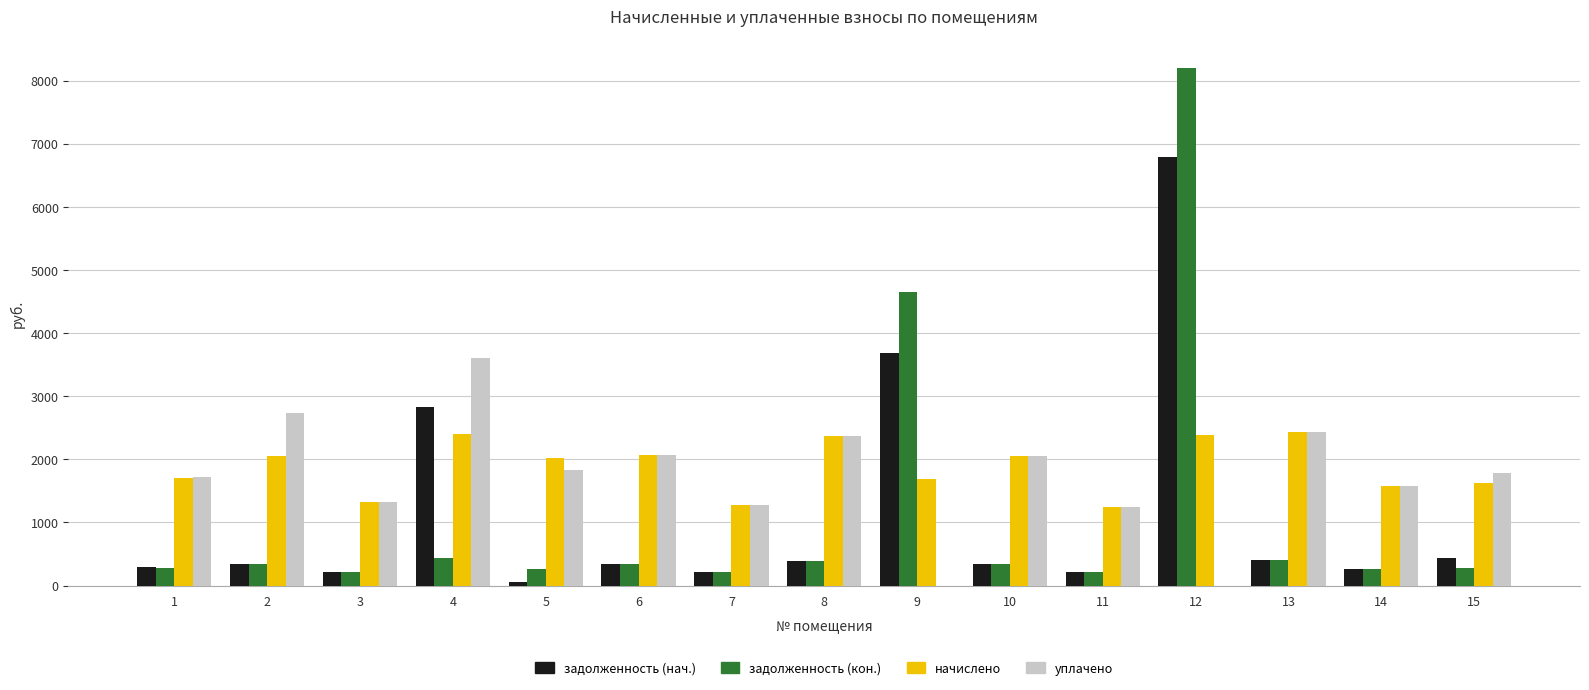

What is the sum of all задолженность (нач.) values?

16814.2